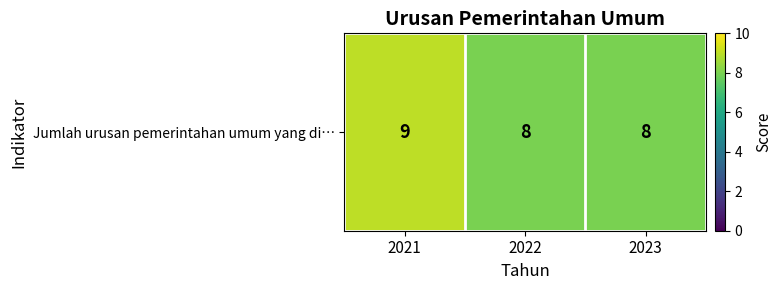

What is the sum of the values at 2023 and 2021?

17